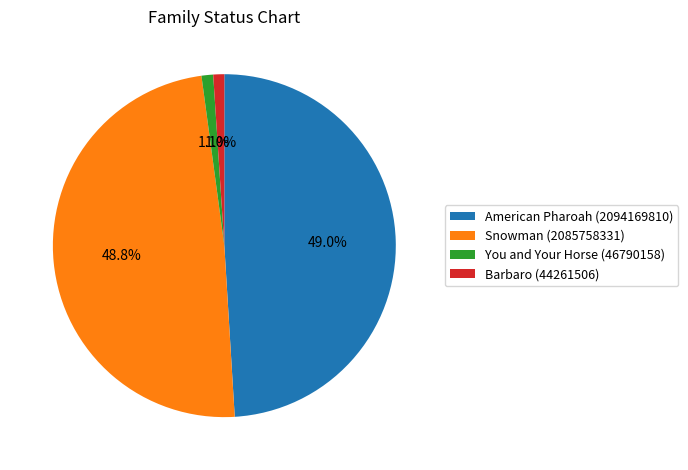

To the nearest percent, what is the combined percentage of You and Your Horse (46790158) and Snowman (2085758331)?

50%